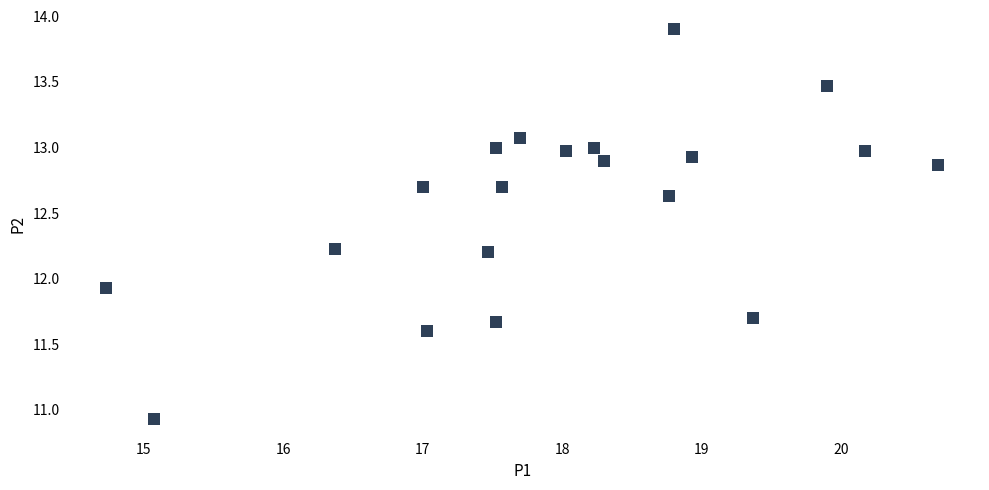

What Y value in the scatter plot is closest to 12?

11.9